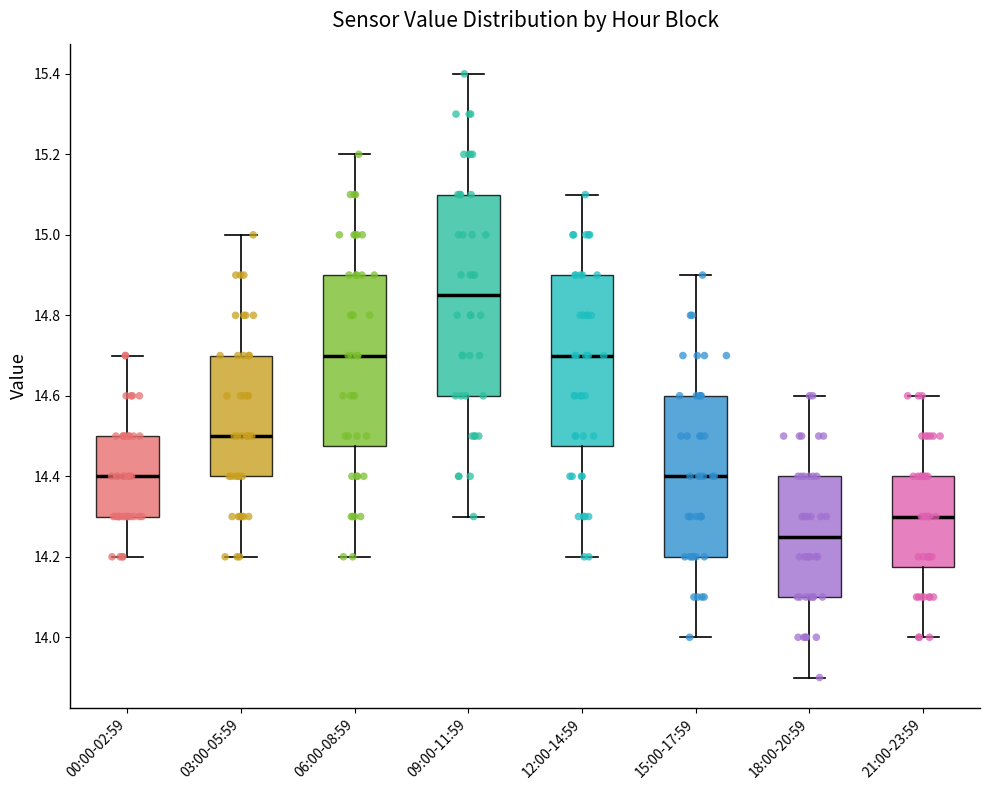

Reading left to right, read every box against the y-axis: the position of its median line, the range the box covers, and the ends of its whiskers. The values are not printed on the chart, so give them approximately, as read against the axis.

00:00-02:59: median 14.40, box 14.30 to 14.50, whiskers 14.20 to 14.70
03:00-05:59: median 14.50, box 14.40 to 14.70, whiskers 14.20 to 15.00
06:00-08:59: median 14.70, box 14.48 to 14.90, whiskers 14.20 to 15.20
09:00-11:59: median 14.86, box 14.60 to 15.10, whiskers 14.30 to 15.40
12:00-14:59: median 14.70, box 14.48 to 14.90, whiskers 14.20 to 15.10
15:00-17:59: median 14.40, box 14.20 to 14.60, whiskers 14.00 to 14.90
18:00-20:59: median 14.26, box 14.10 to 14.40, whiskers 13.90 to 14.60
21:00-23:59: median 14.30, box 14.18 to 14.40, whiskers 14.00 to 14.60